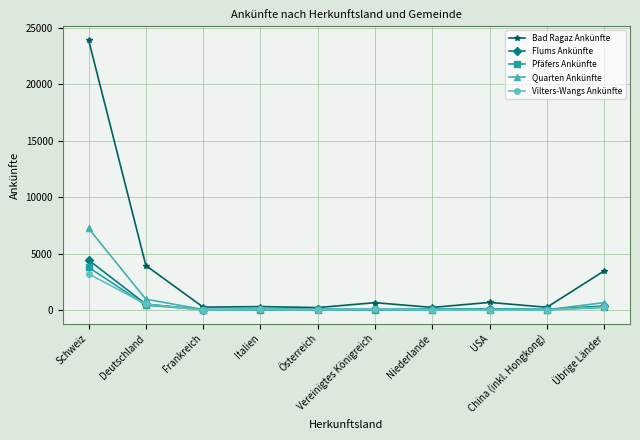

What position from the left is Frankreich?

3